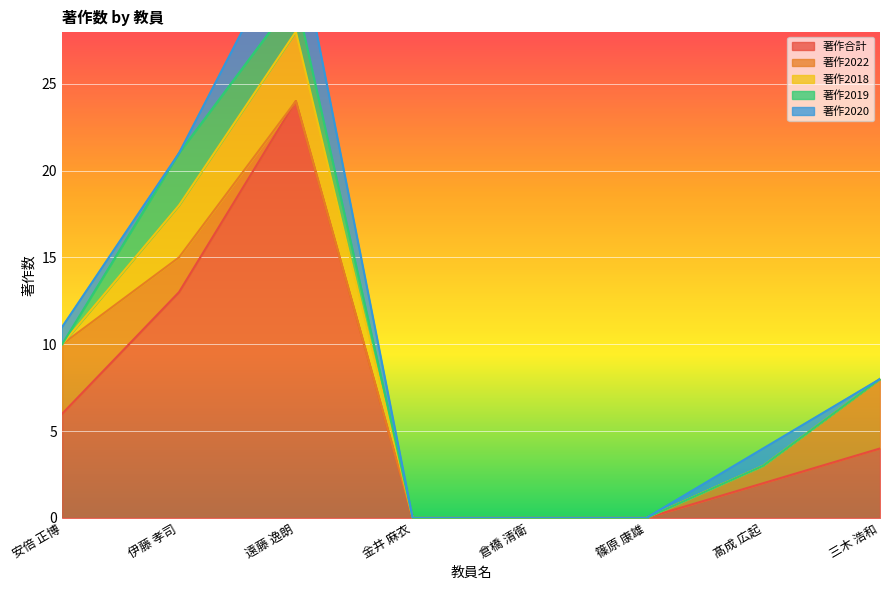

True or false: 著作2019 and 著作合計 intersect in this chart.

False